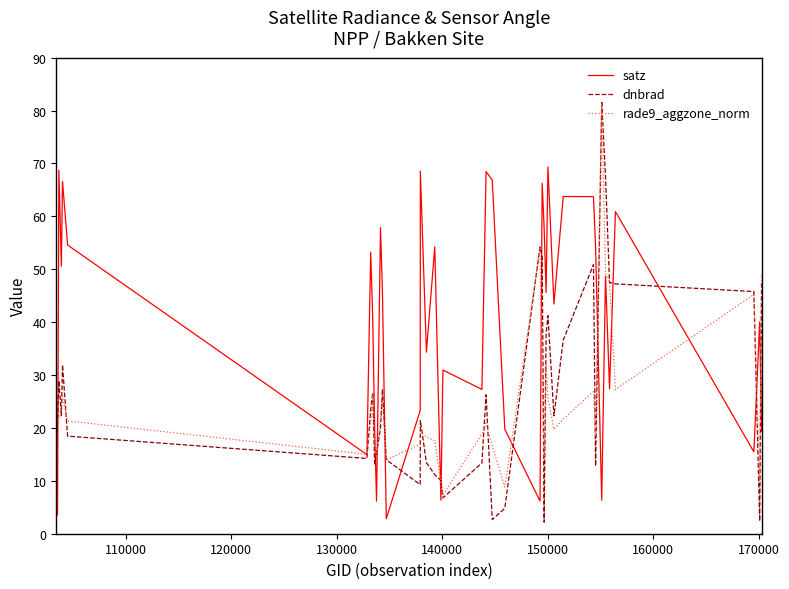

How many lines are shown in the chart?

3